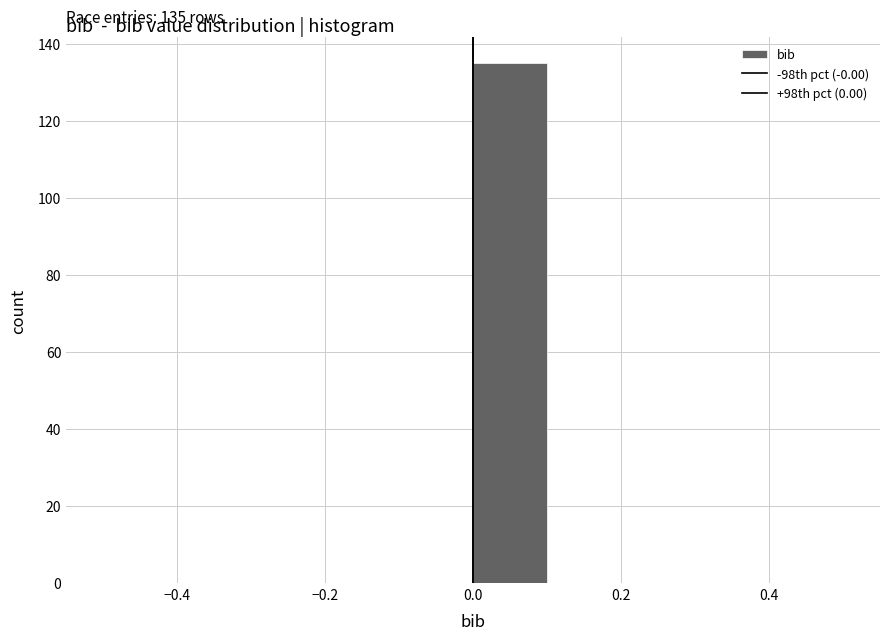

Which range on the x-axis has the tallest bar?

0.0 to 0.1